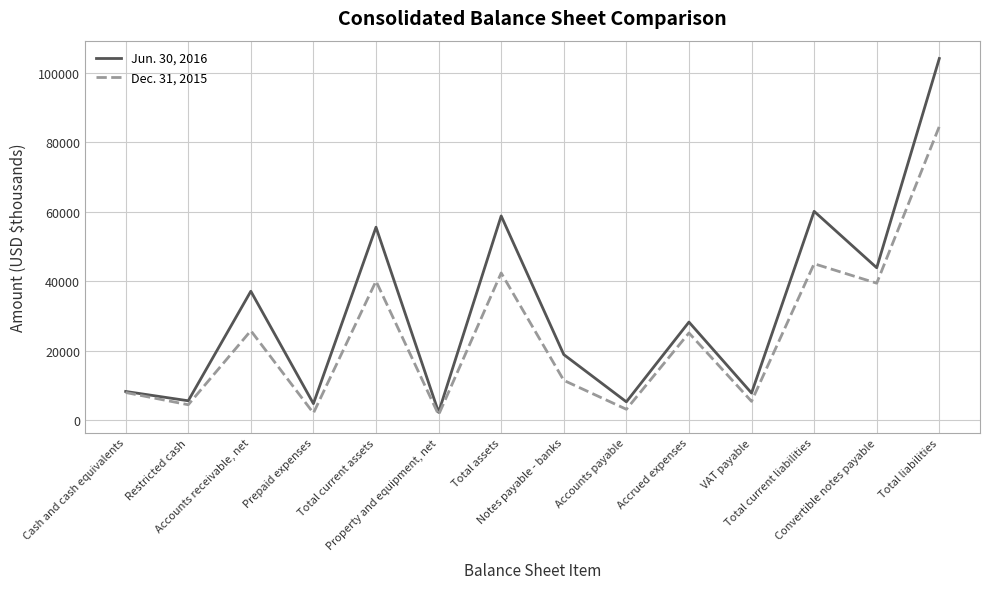

At how many categories does at least one series exceed 99821?

1